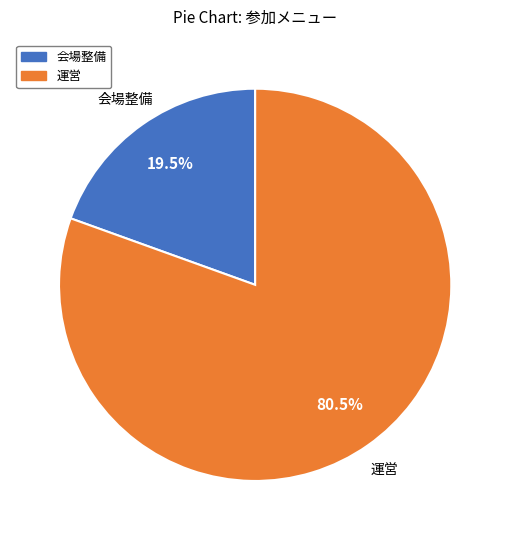

Rank the categories by value from highest to lowest.

運営, 会場整備